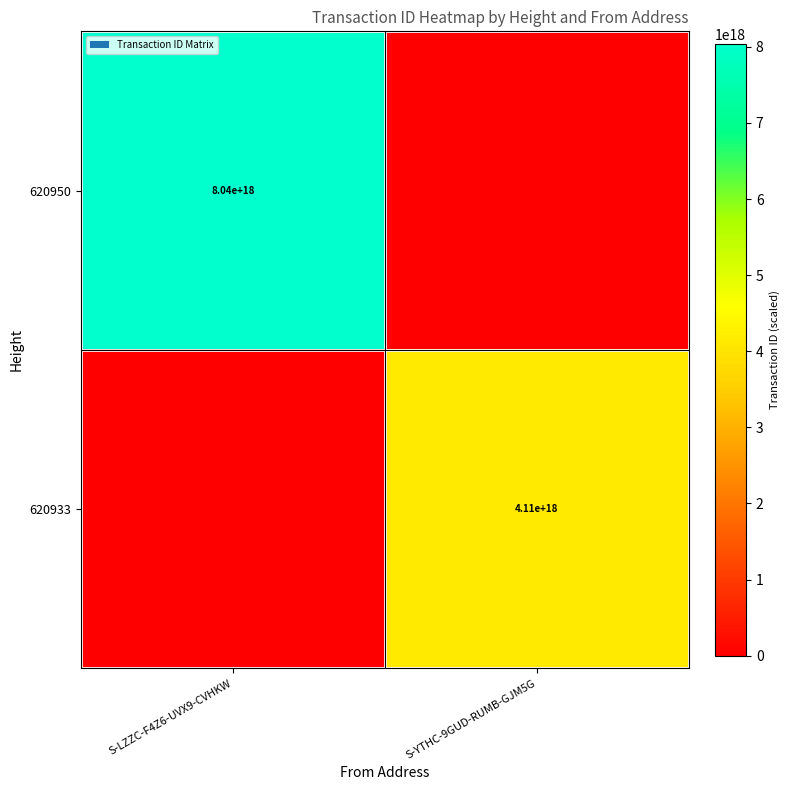

Is it true that 620950 equals 3795459045794099200 at S-LZZC-F4Z6-UVX9-CVHKW?

False